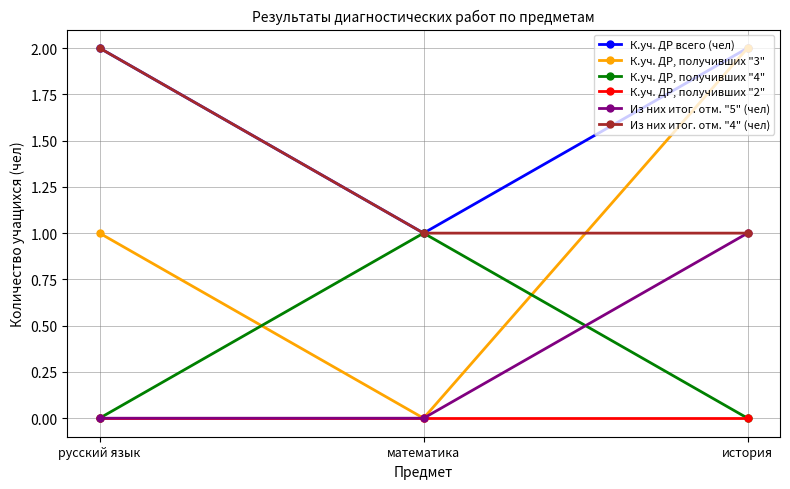

Rank the categories by К.уч. ДР, получивших "3" value from highest to lowest.

история, русский язык, математика